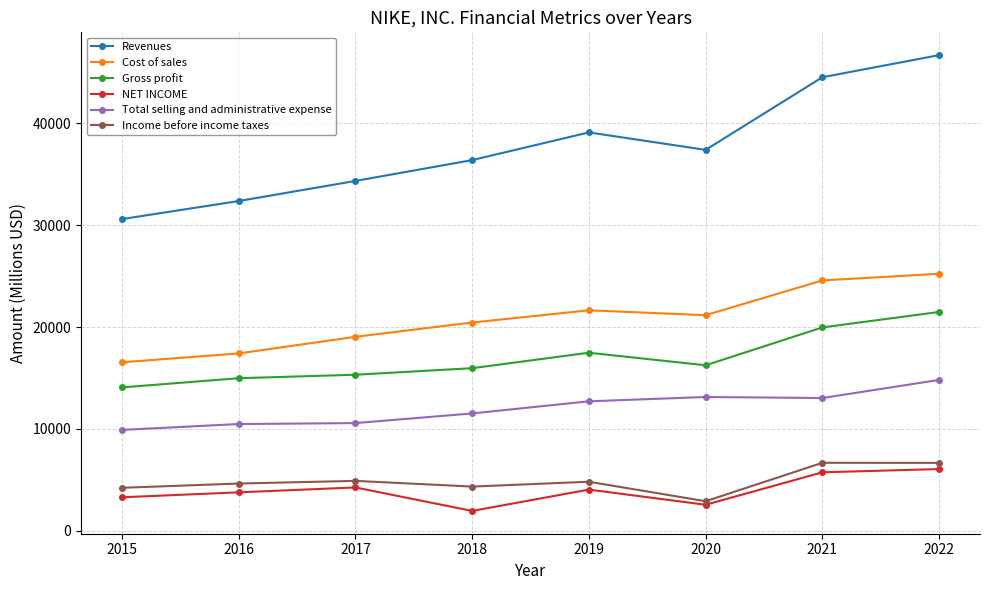

At which label does Gross profit reach its peak?

2022